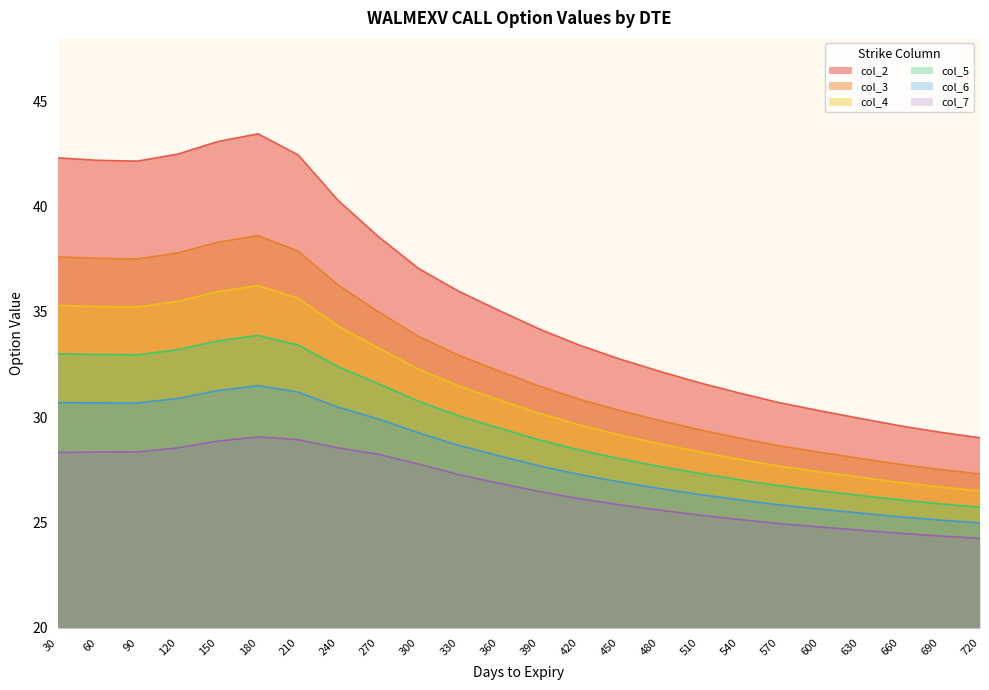

What is the maximum value for col_7?

29.1